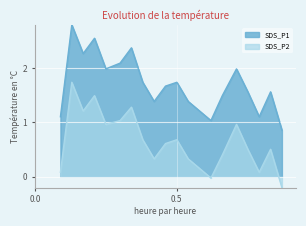

List the series in order of their peak value, highest first.

SDS_P1, SDS_P2